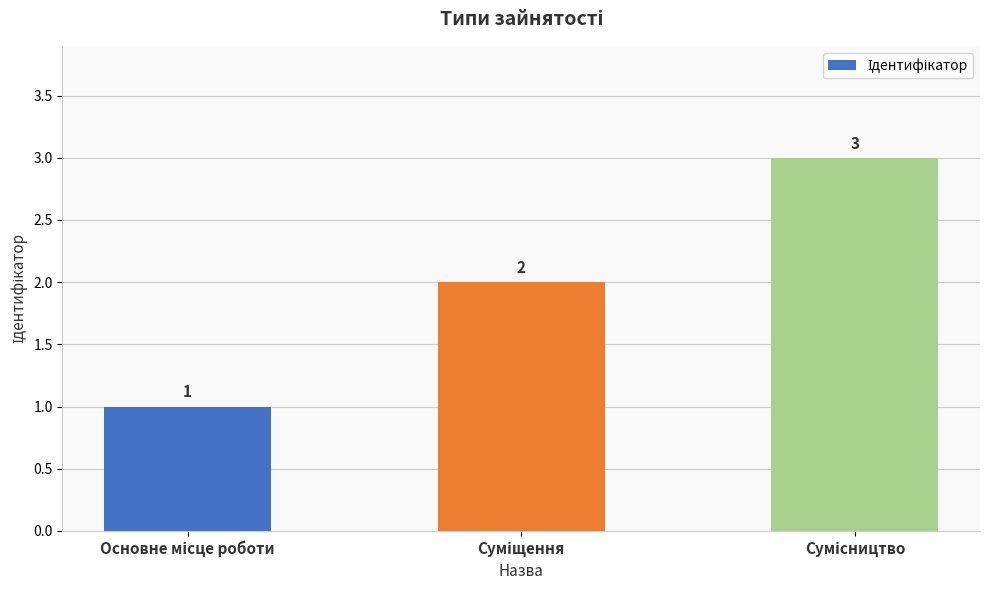

What is the value of the 1st bar from the left?

1